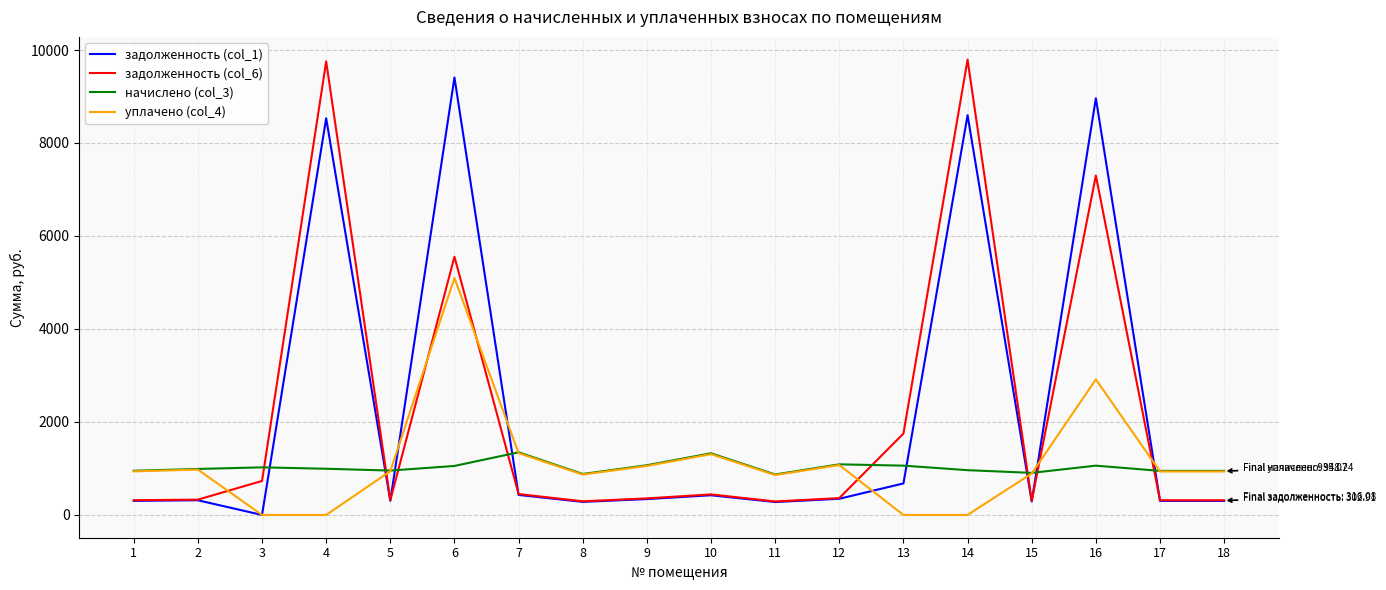

Which series changed the most between 3 and 18?

уплачено (col_4)